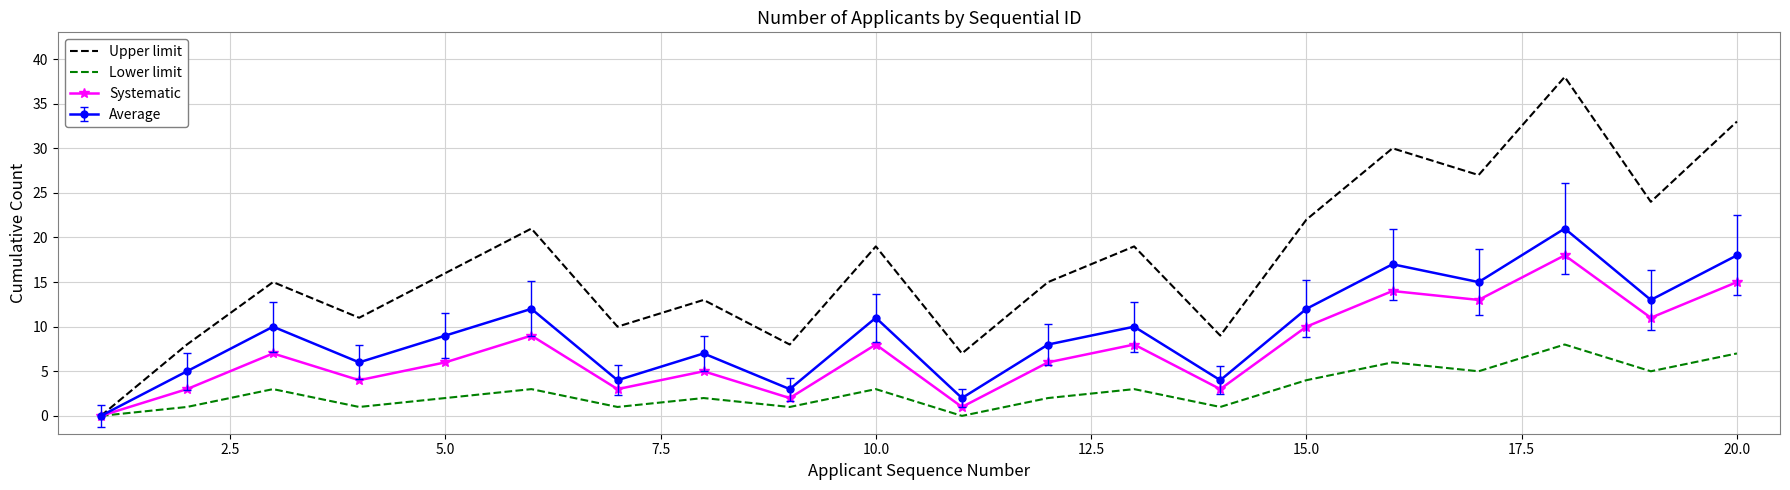

Which series has the largest range (max minus min)?

Upper limit